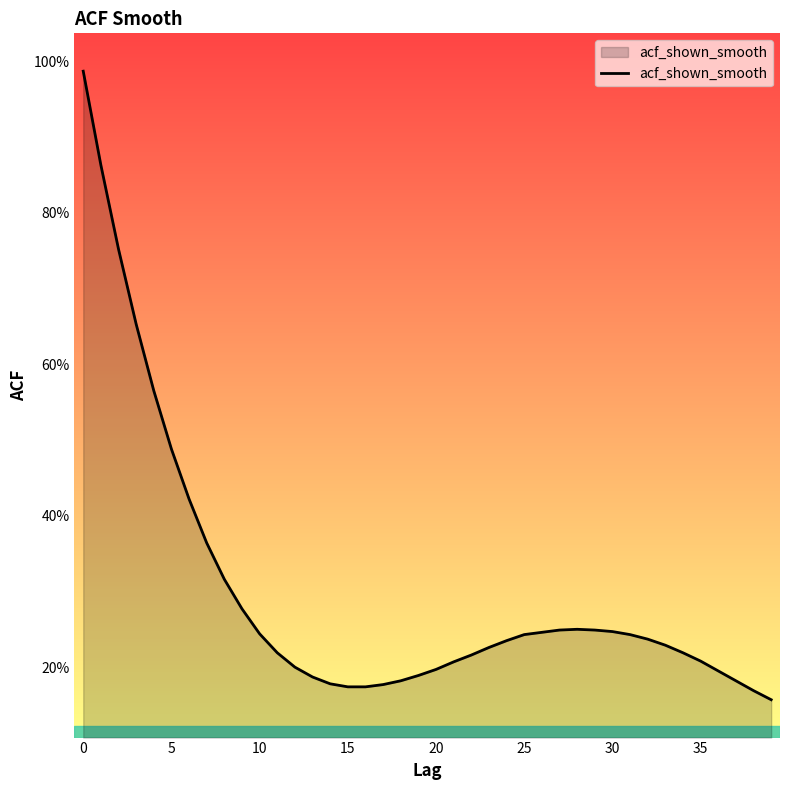

At which label is the value closest to 0?

39